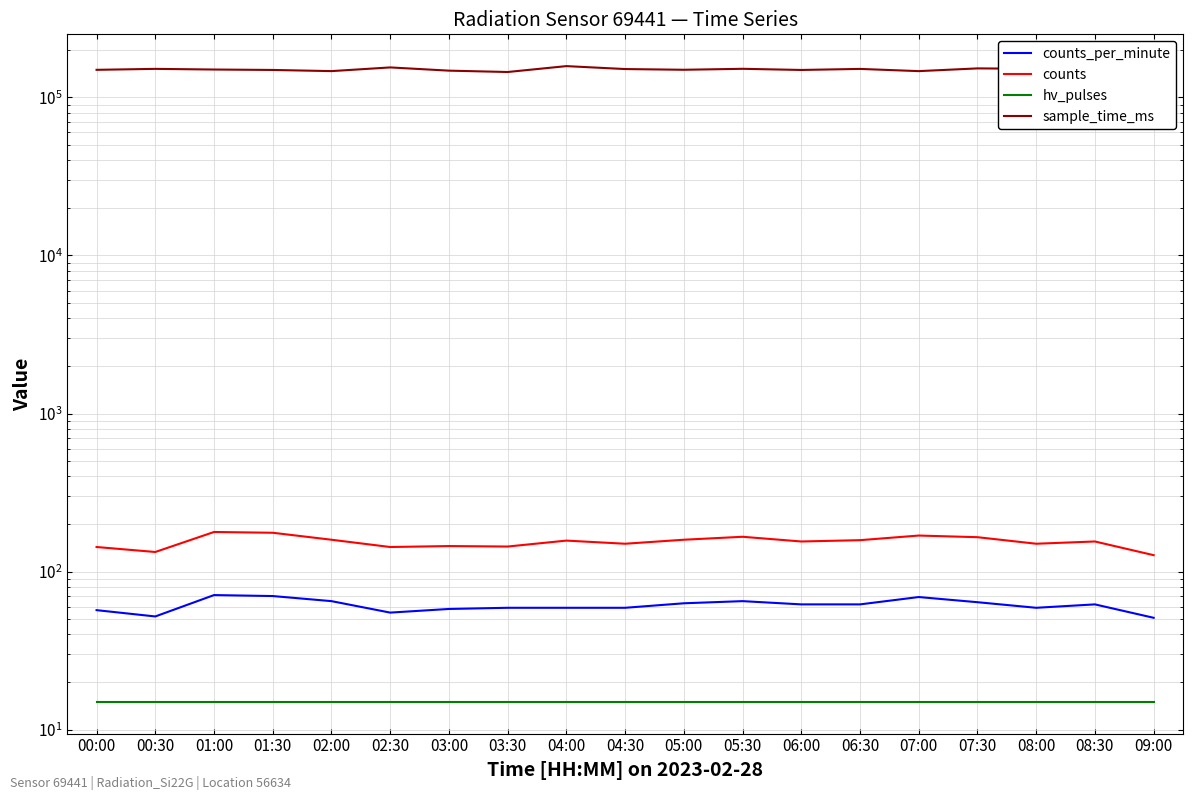

What is the smallest value displayed?

15